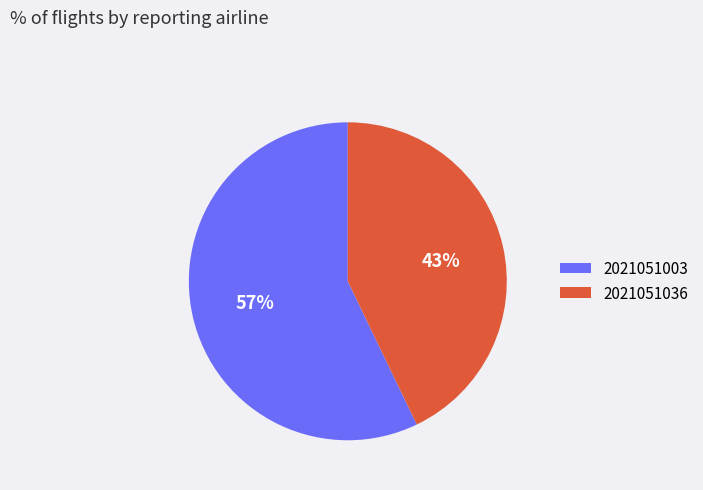

Is the sum of 2021051003 and 2021051036 greater than half?

Yes